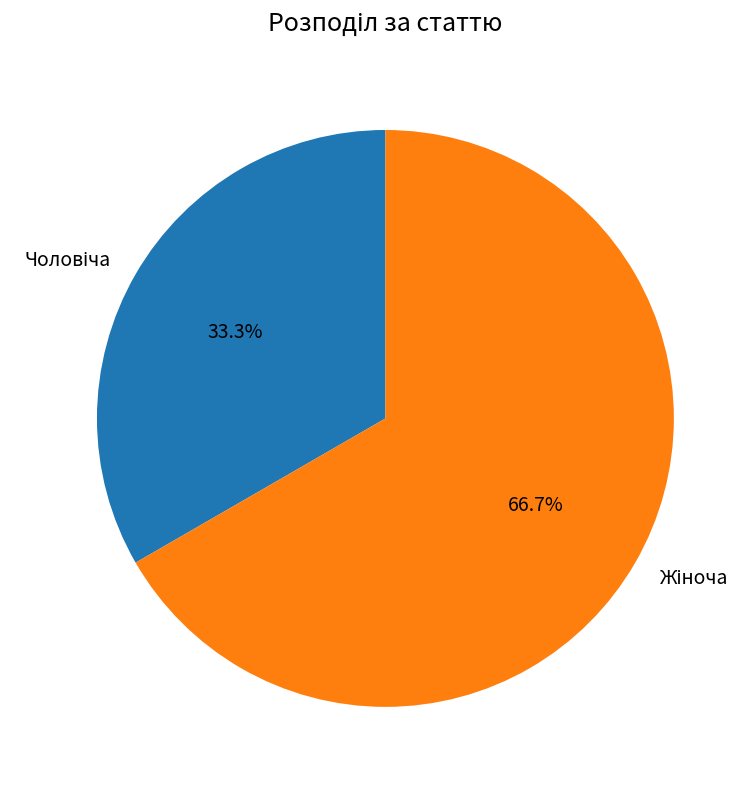

Is there a majority slice in this chart?

Yes